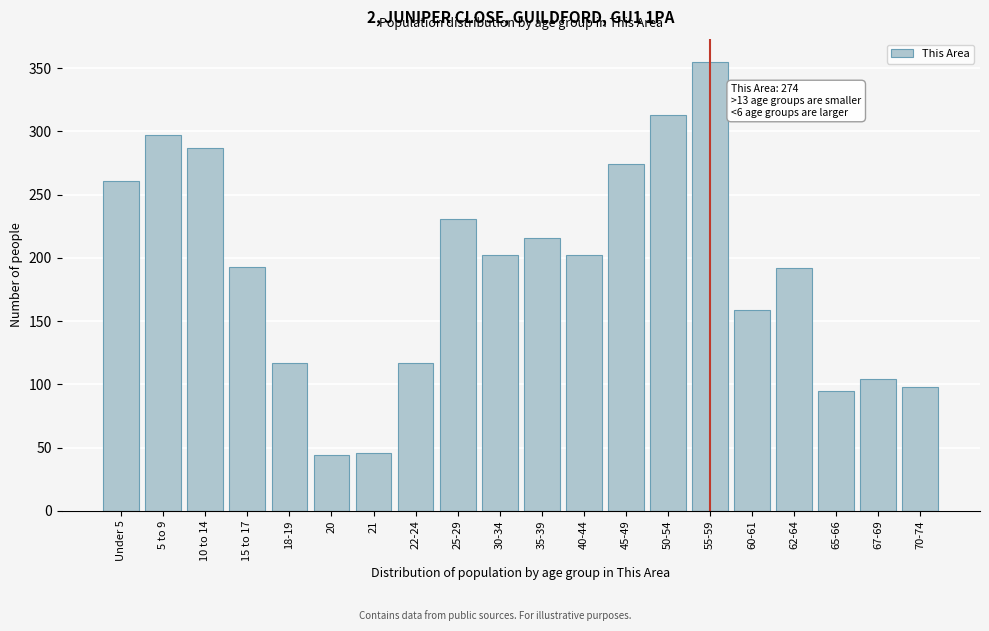

What is the sum of all values?

3803